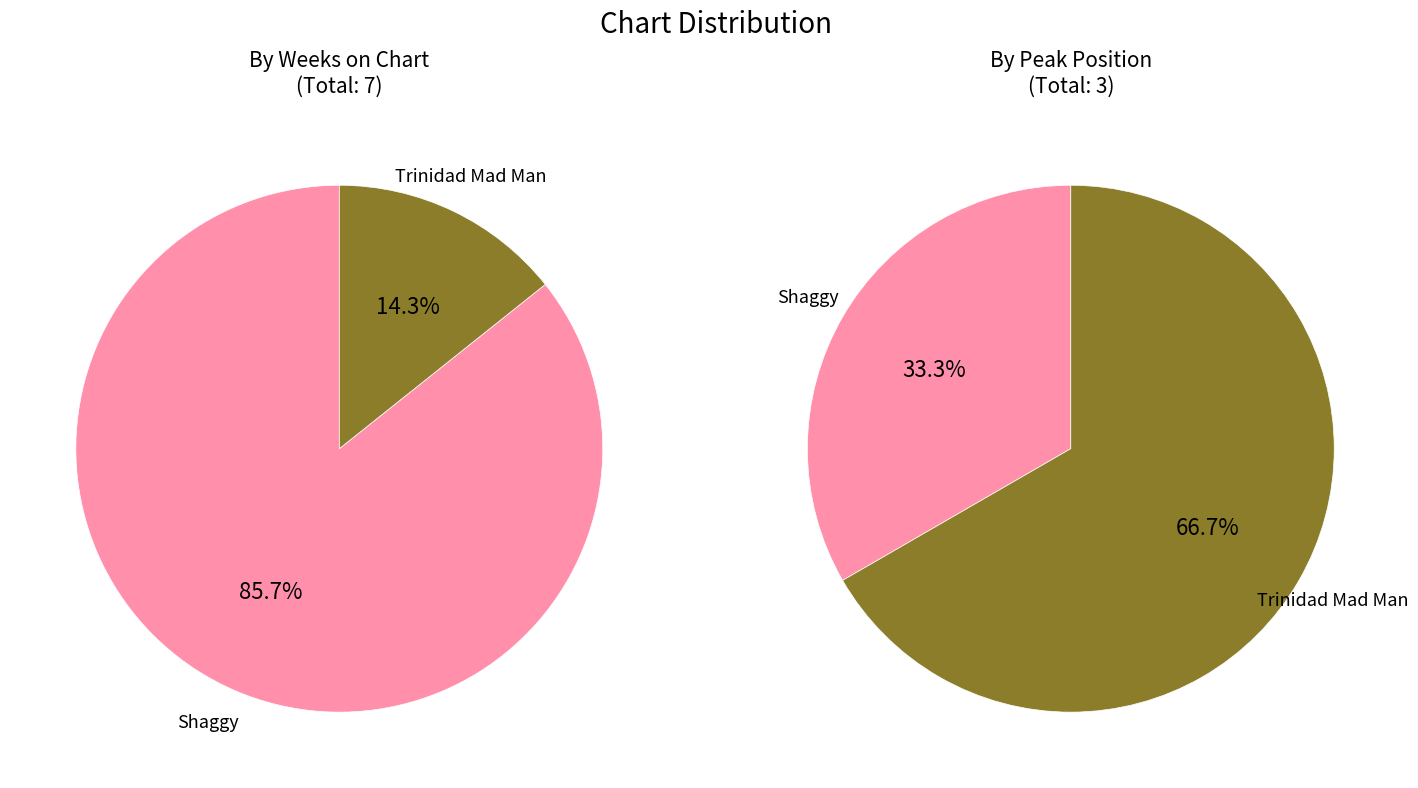

Count the number of slices in the pie.

2